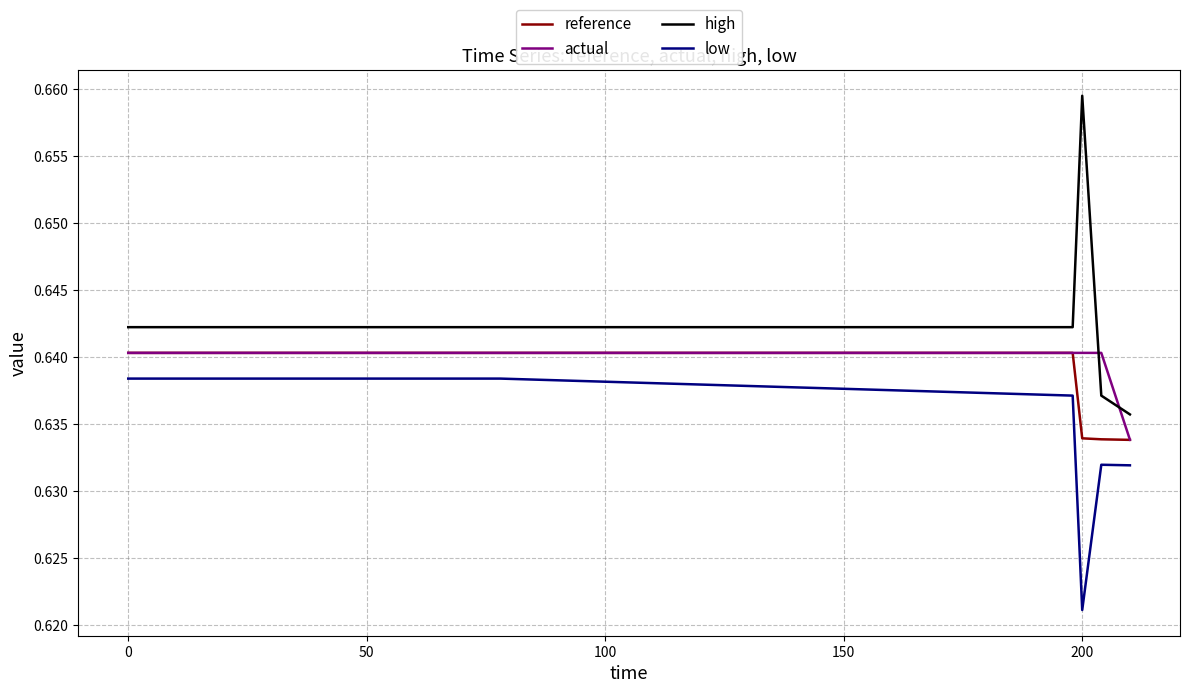

True or false: low and reference cross at least once.

False